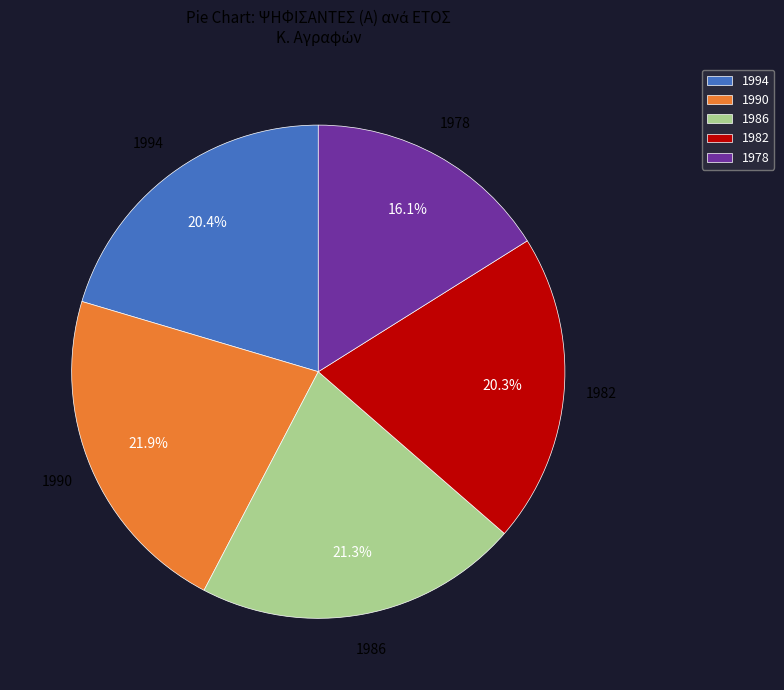

True or false: 1990 accounts for 22% of the total.

True